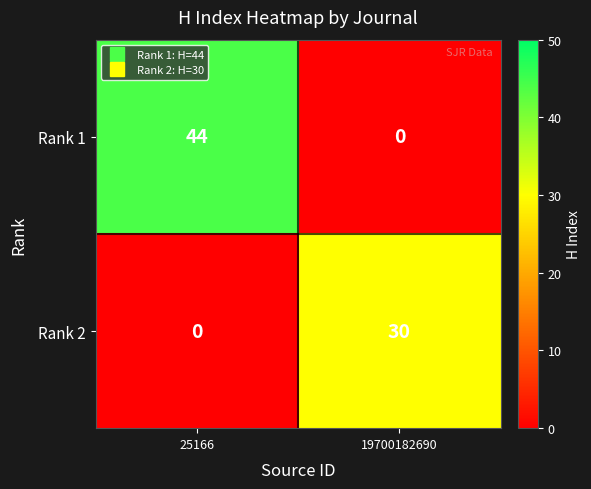

Rank the series at 25166 from highest to lowest value.

Rank 1, Rank 2